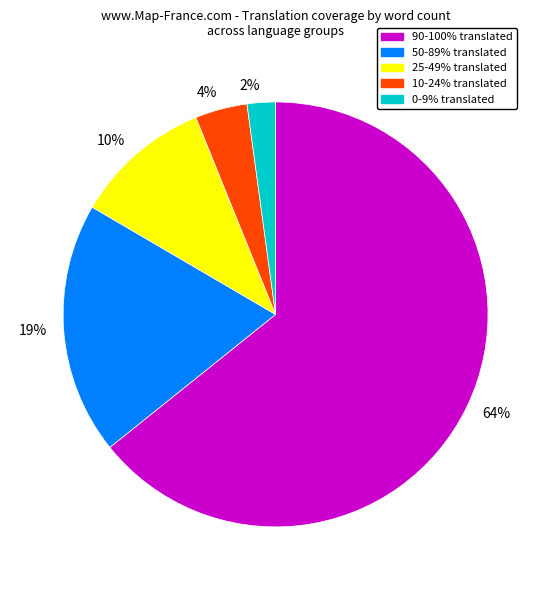

Does 25-49% translated account for over 50% of the chart?

No